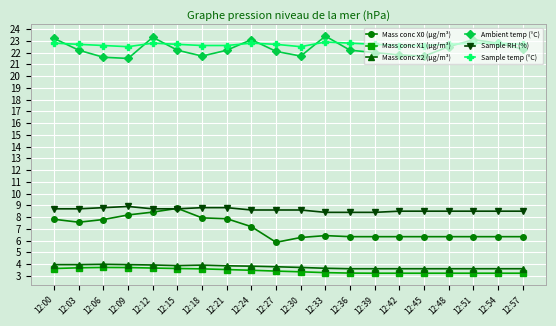

What is the value of the Mass conc X2 (μg/m³) point at the 3rd from the left?

4.0